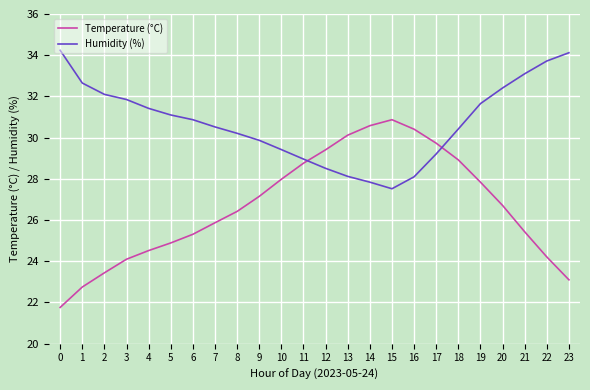

Which series has the largest total across all categories?

Humidity (%)